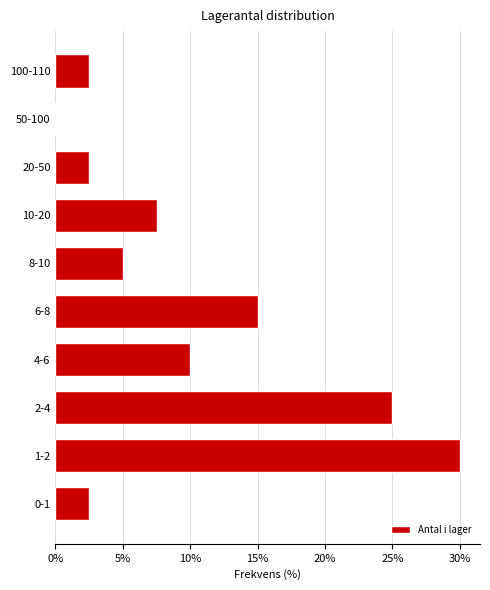

Reading bottom to top, what are all the values shown in this chart?

0-1=2.5	1-2=30.0	2-4=25.0	4-6=10.0	6-8=15.0	8-10=5.0	10-20=7.5	20-50=2.5	50-100=0.0	100-110=2.5